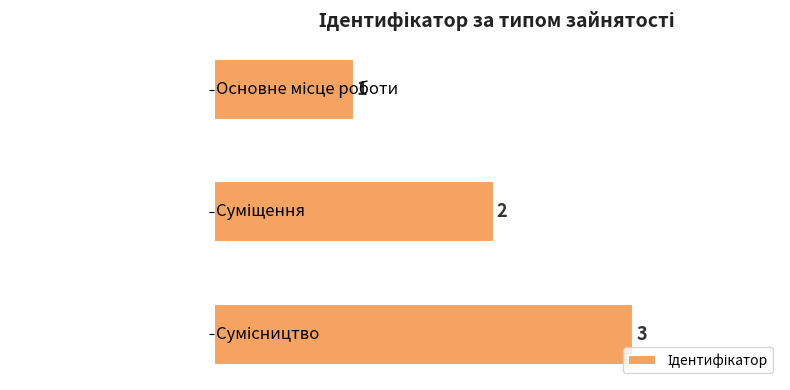

How many values are between 1 and 3?

3